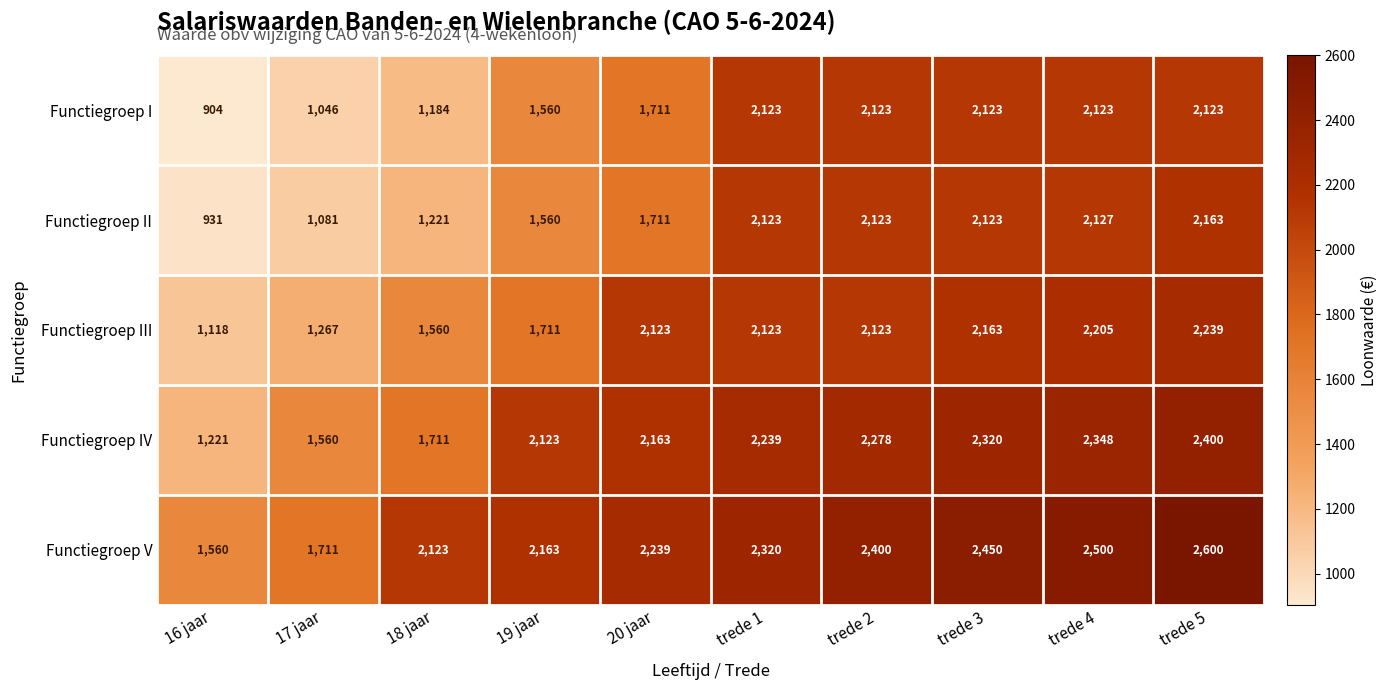

How many categories are shown in the chart?

10